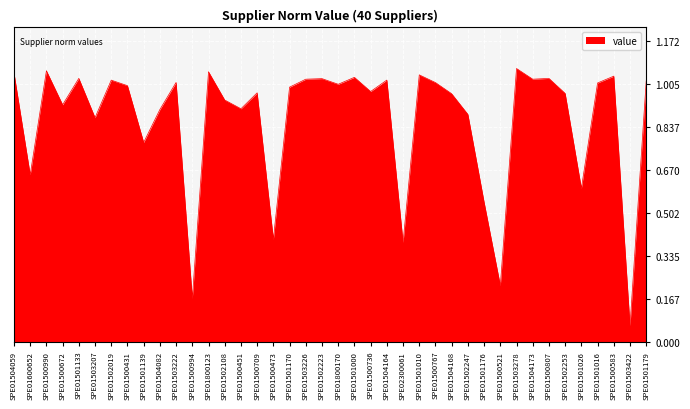

Where is the data nearest to the value 0?

SPE01503422